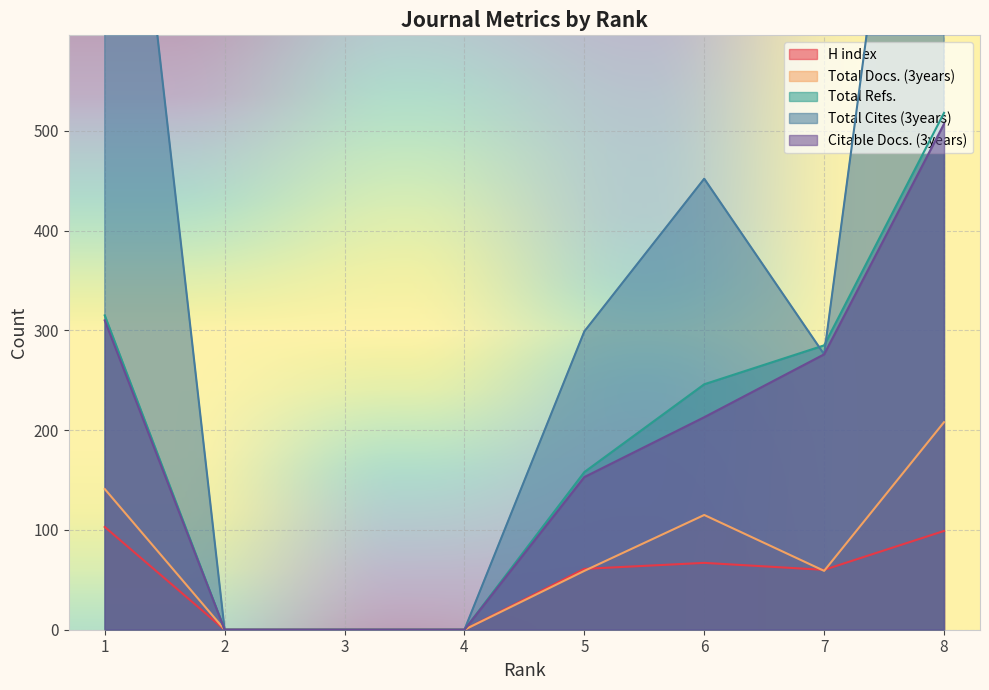

How many lines are shown in the chart?

5